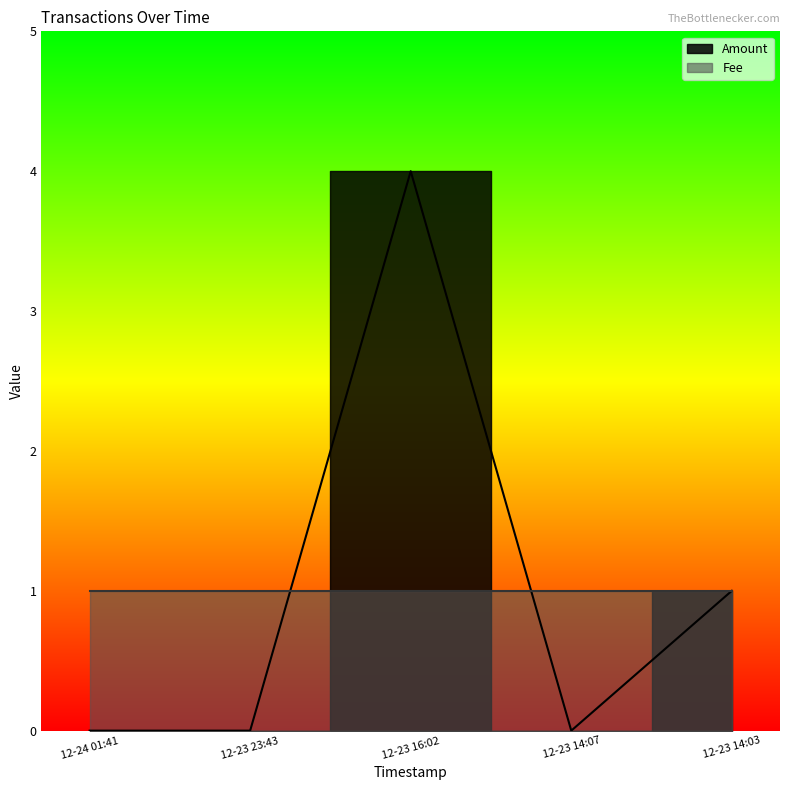

Rank the categories by value from highest to lowest.

12-23 16:02, 12-23 14:03, 12-24 01:41, 12-23 23:43, 12-23 14:07